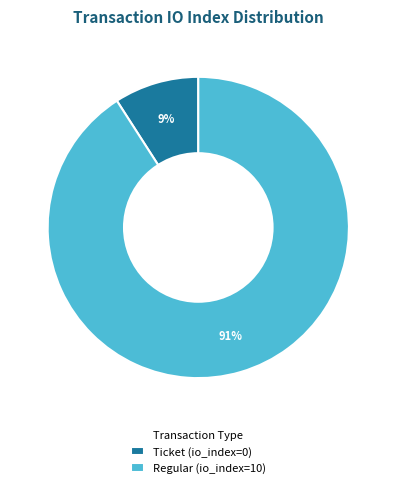

To the nearest percent, what is the average slice percentage?

50%